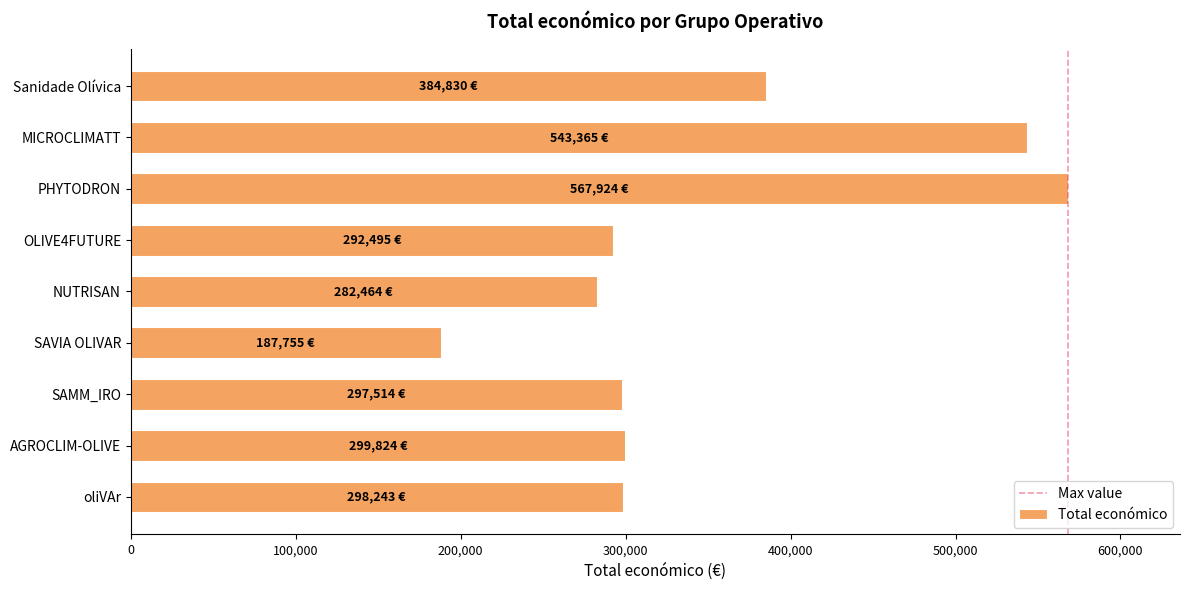

Read the value at PHYTODRON, to the nearest 100.

567900